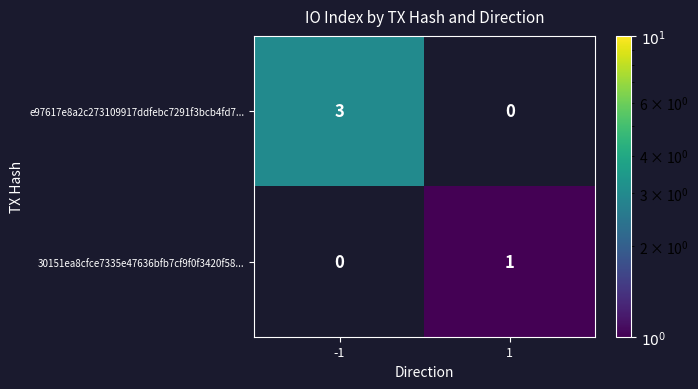

Reading left to right, extract all data points from this chart.

e97617e8a2c273109917ddfebc7291f3bcb4fd7...: 3	0
30151ea8cfce7335e47636bfb7cf9f0f3420f58...: 0	1